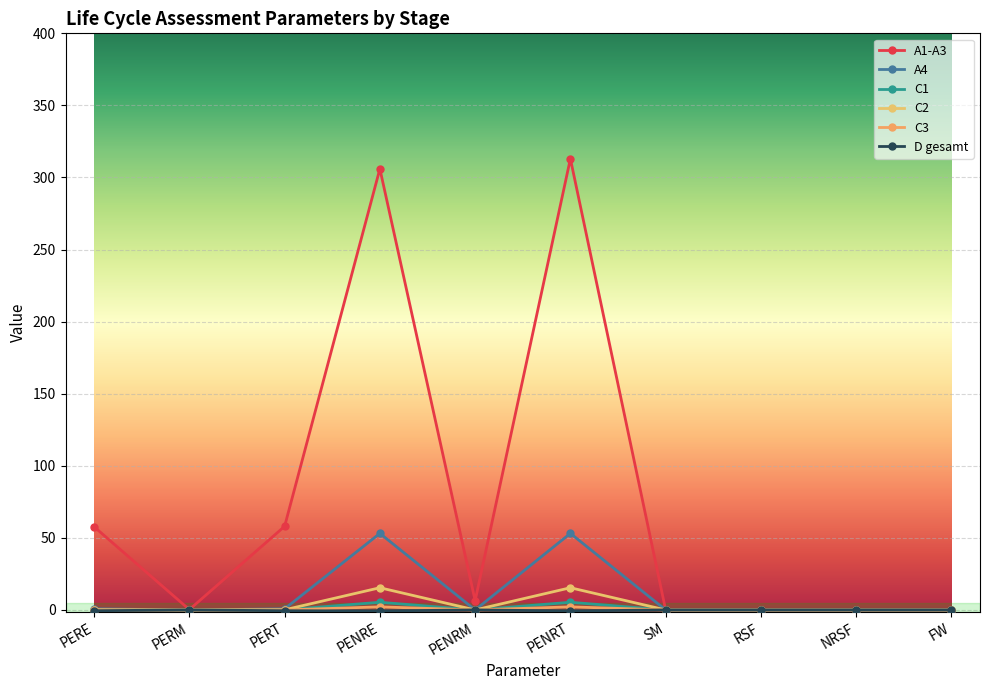

At how many categories does at least one series exceed 149?

2